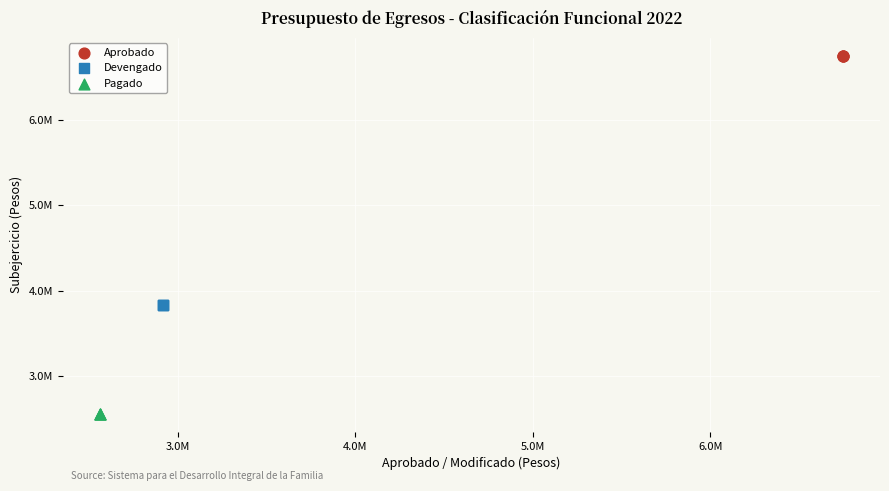

Which series reaches the maximum Y coordinate?

Aprobado